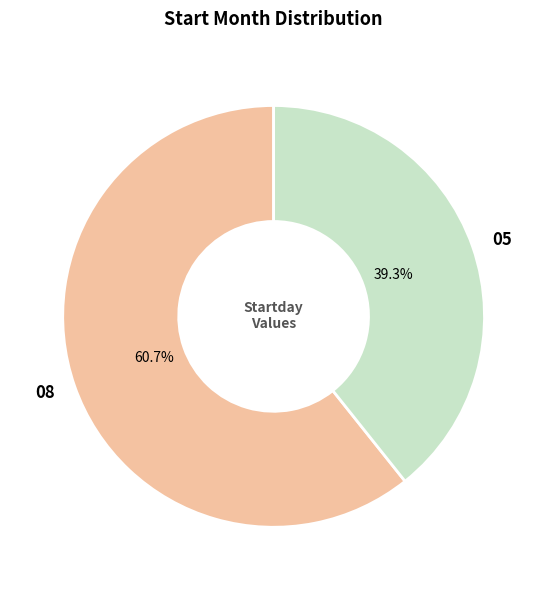

To the nearest percent, what percentage of the pie is 05?

39%